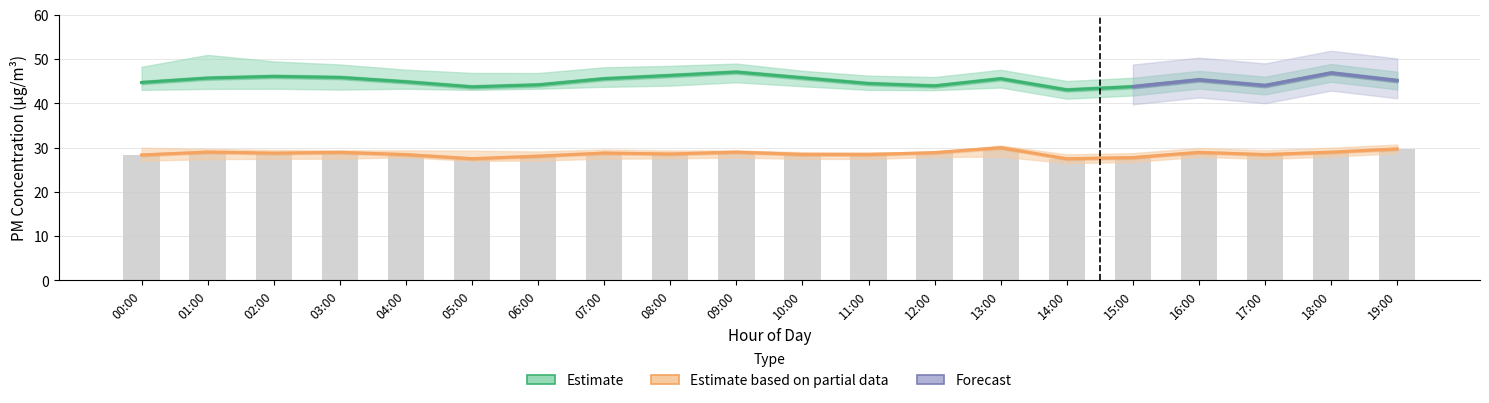

At which label is P2_upper closest to 29?

10:00